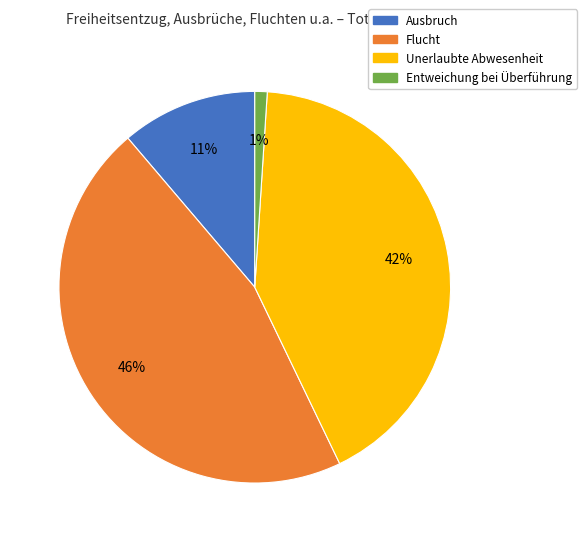

Do Ausbruch and Flucht together represent more than half of the pie?

Yes